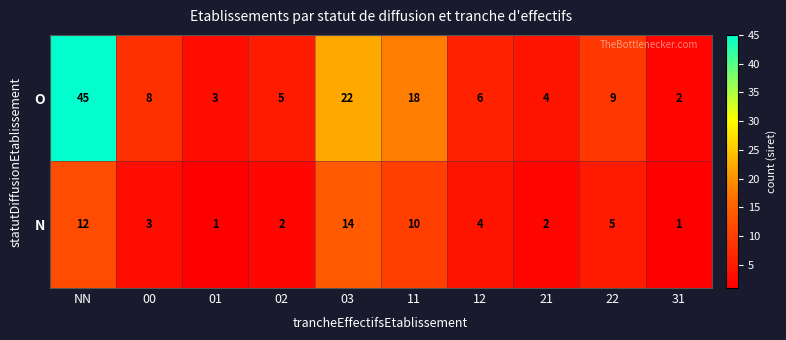

Rank the series at 31 from highest to lowest value.

O, N